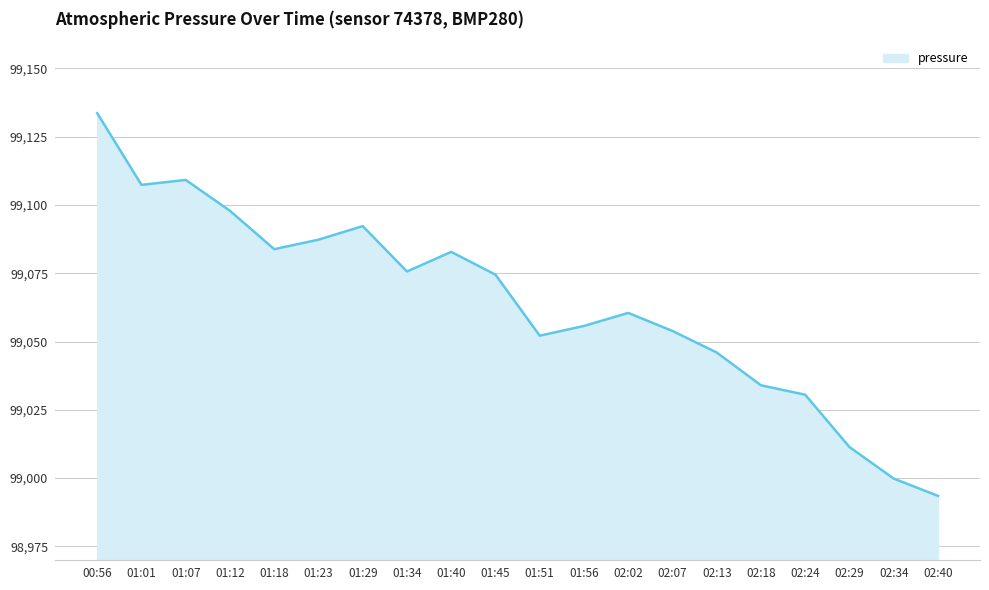

True or false: the data shows 164614.3 at 02:29.

False